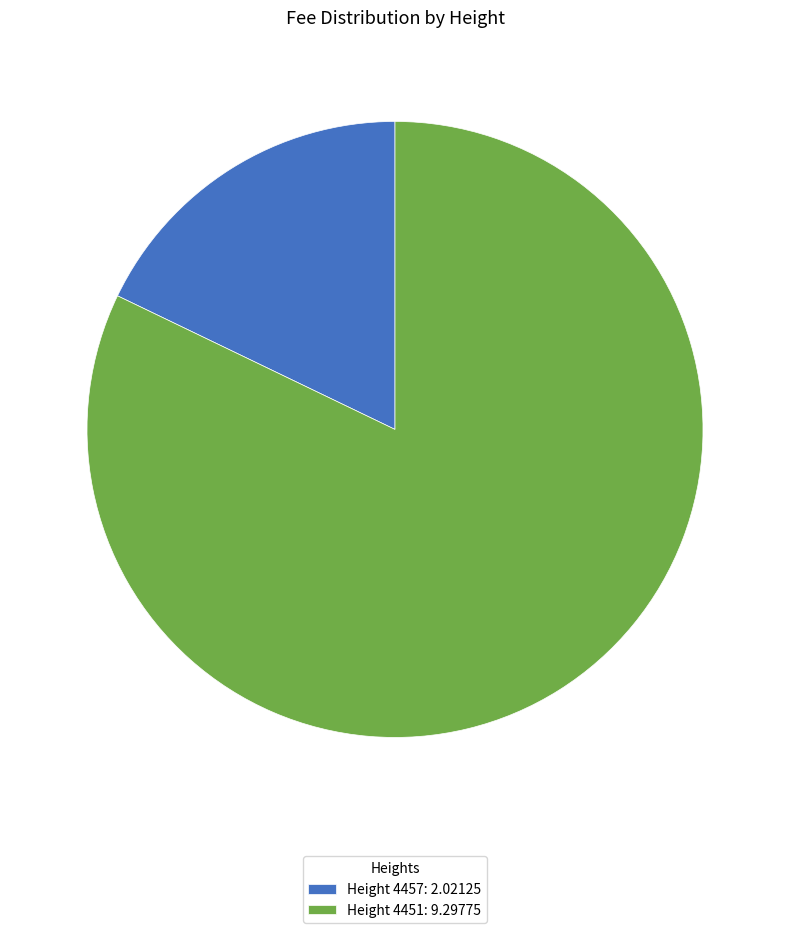

Which slice is the smallest?

Height 4457: 2.02125